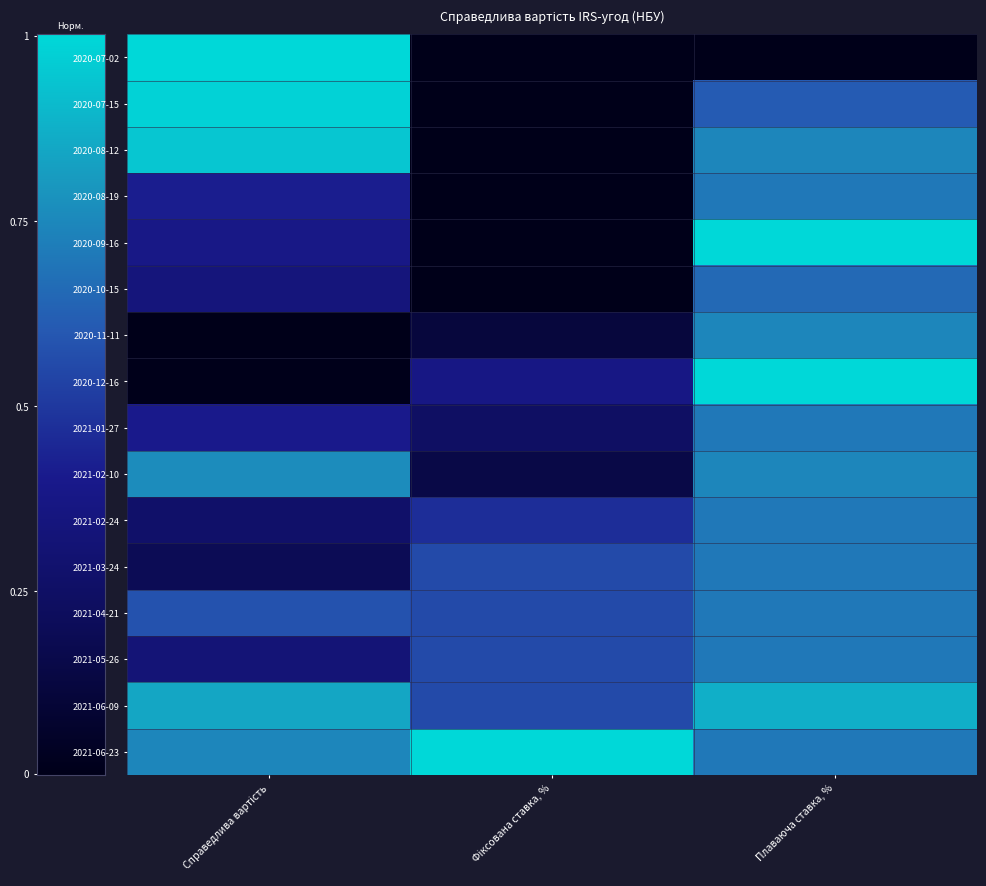

Which series has the largest range (max minus min)?

2020-07-02